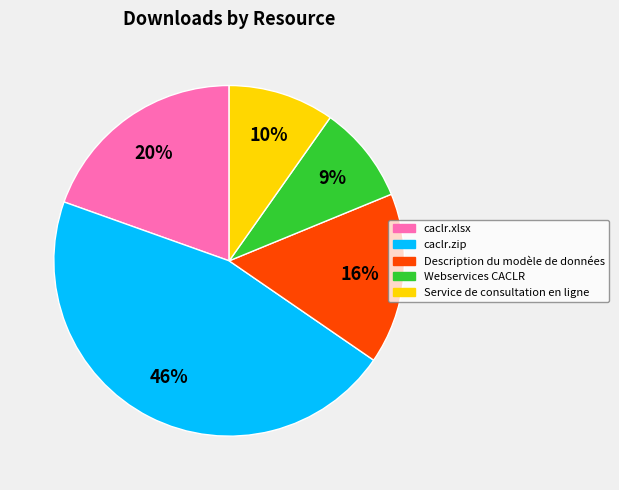

How many slices are in this pie chart?

5